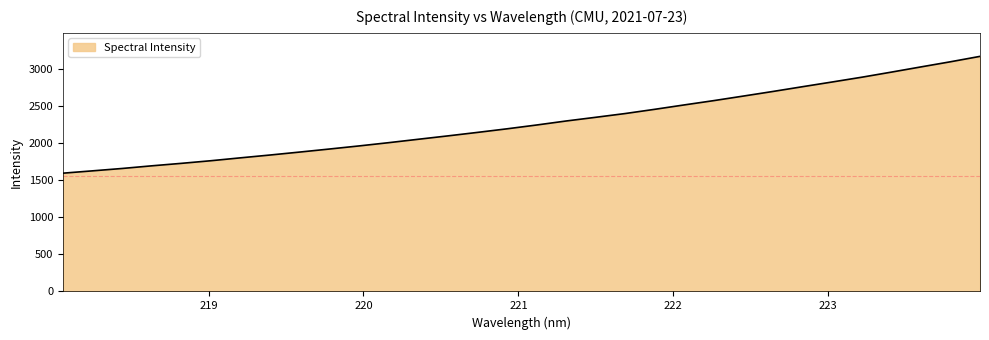

What is the difference between the second highest and second lowest values?

1471.7